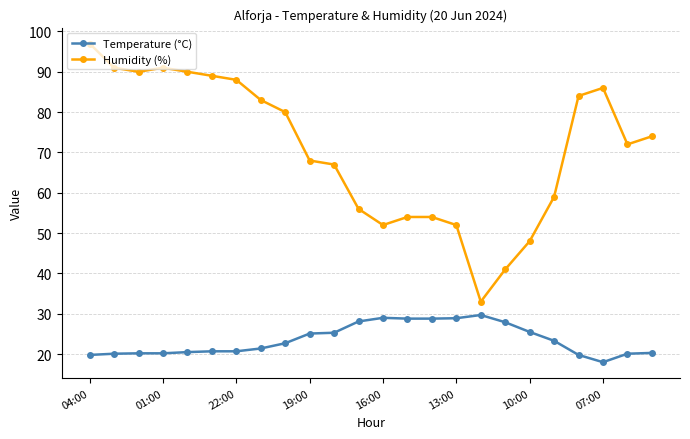

What is the value of the Humidity (%) point at the 12th from the left?

56.0